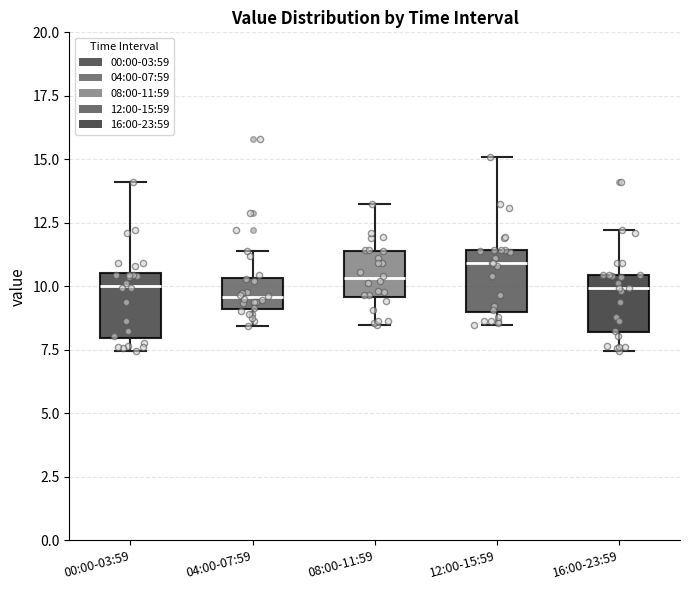

Reading left to right, transcribe this box plot: for each box, give where its median line is, the range the box spans, and where its two whiskers end, as read against the y-axis. The values are not printed on the chart, so give them approximately, as read against the axis.

00:00-03:59: median 10.0, box 8.0 to 10.5, whiskers 7.5 to 14.0
04:00-07:59: median 9.5, box 9.0 to 10.5, whiskers 8.5 to 11.5
08:00-11:59: median 10.5, box 9.5 to 11.5, whiskers 8.5 to 13.0
12:00-15:59: median 11.0, box 9.0 to 11.5, whiskers 8.5 to 15.0
16:00-23:59: median 10.0, box 8.0 to 10.5, whiskers 7.5 to 12.0